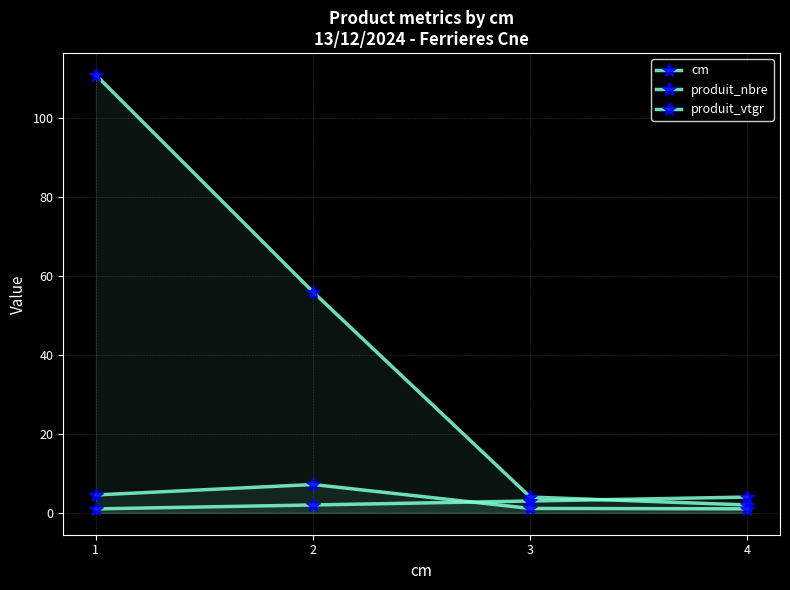

List the series in order of their peak value, lowest first.

cm, produit_vtgr, produit_nbre